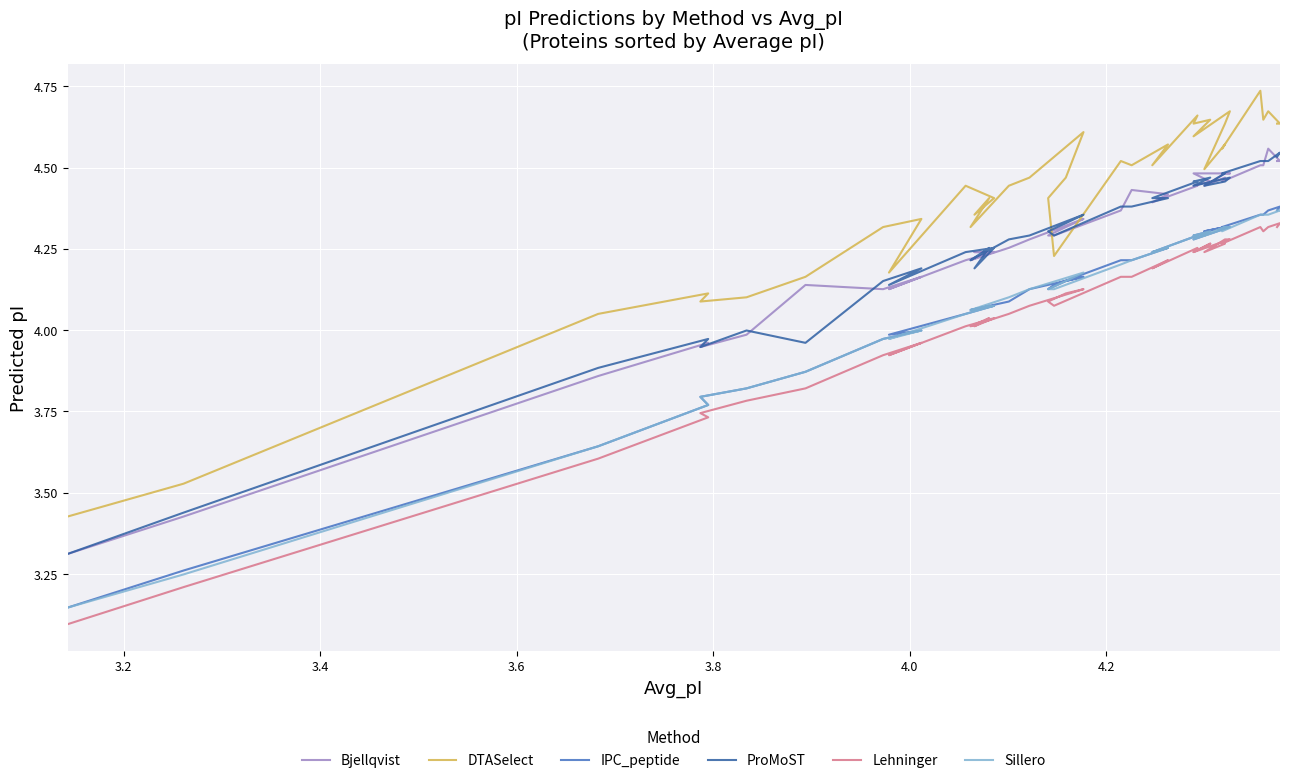

How many interior local peaks does the IPC_peptide series have?

7